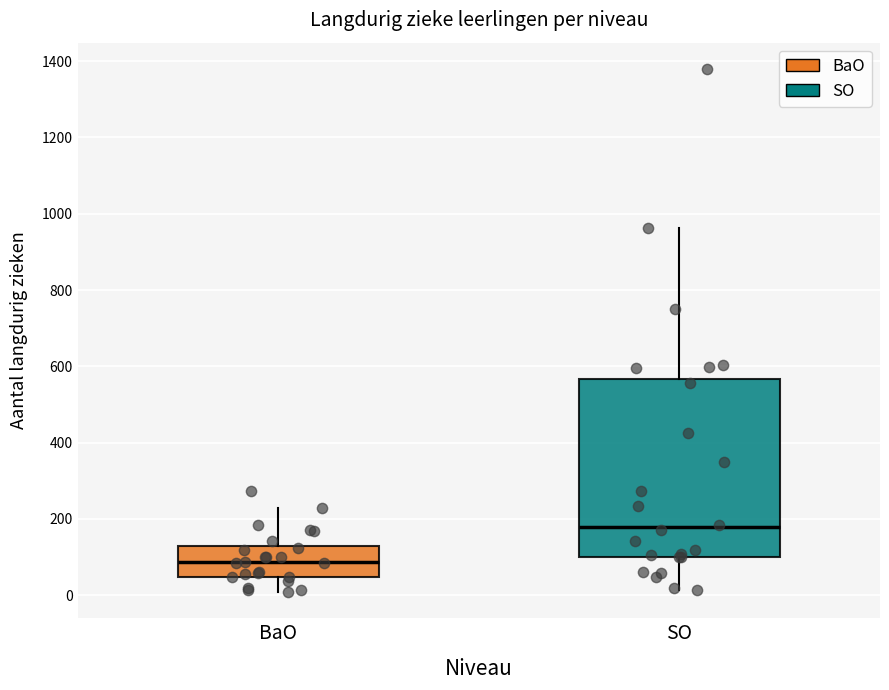

Reading left to right, transcribe this box plot: for each box, give where its median line is, the range the box spans, and where its two whiskers end, as read against the y-axis. The values are not printed on the chart, so give them approximately, as read against the axis.

BaO: median 80, box 40 to 120, whiskers 0 to 220
SO: median 180, box 100 to 560, whiskers 20 to 960